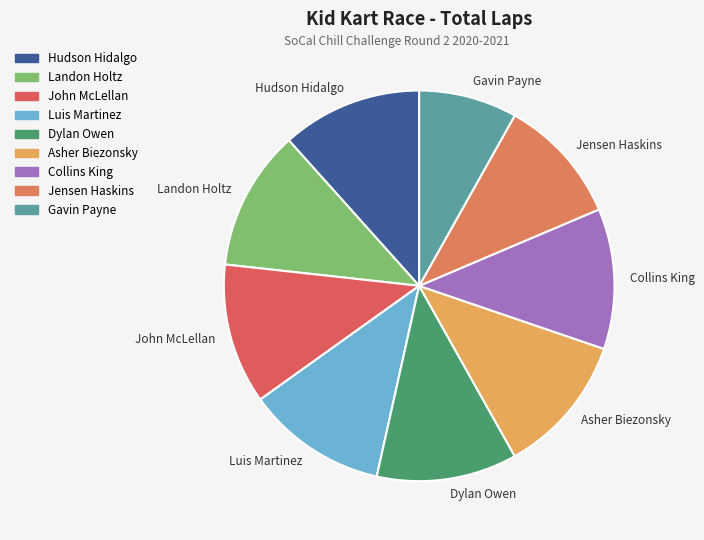

Does Asher Biezonsky account for over 50% of the chart?

No